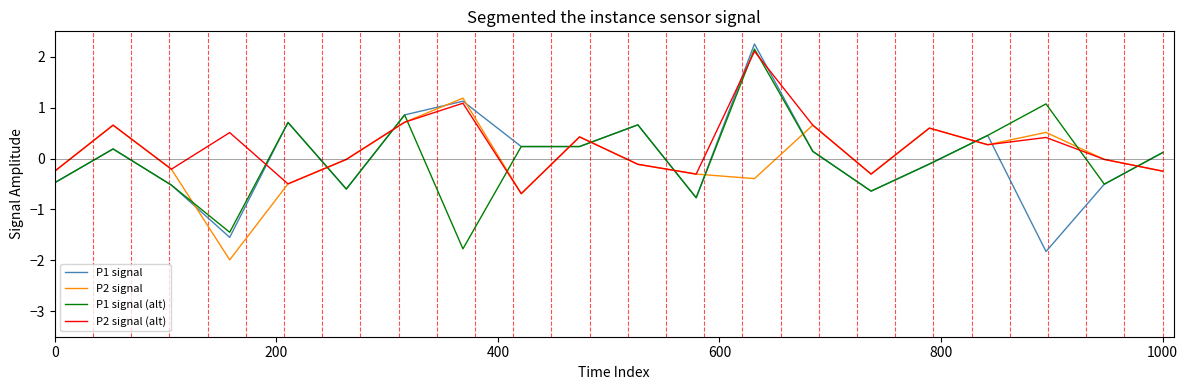

Which series has the largest total across all categories?

P2 signal (alt)